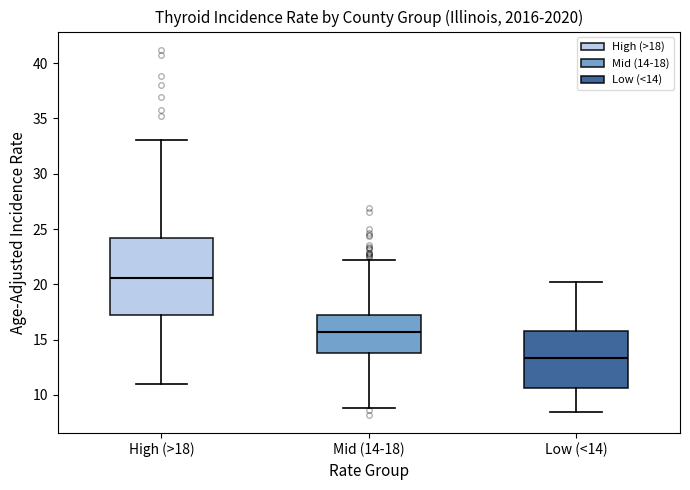

Which box is the tallest, from its lower edge to its upper edge?

High (>18)